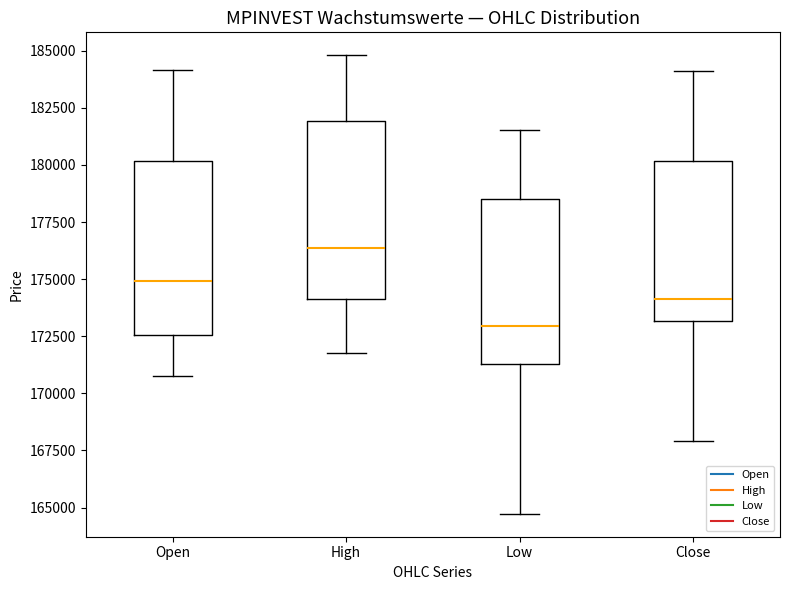

Reading left to right, transcribe this box plot: for each box, give where its median line is, the range the box spans, and where its two whiskers end, as read against the y-axis. The values are not printed on the chart, so give them approximately, as read against the axis.

Open: median 175000, box 172500 to 180000, whiskers 171000 to 184000
High: median 176500, box 174000 to 182000, whiskers 172000 to 185000
Low: median 173000, box 171500 to 178500, whiskers 164500 to 181500
Close: median 174000, box 173000 to 180000, whiskers 168000 to 184000